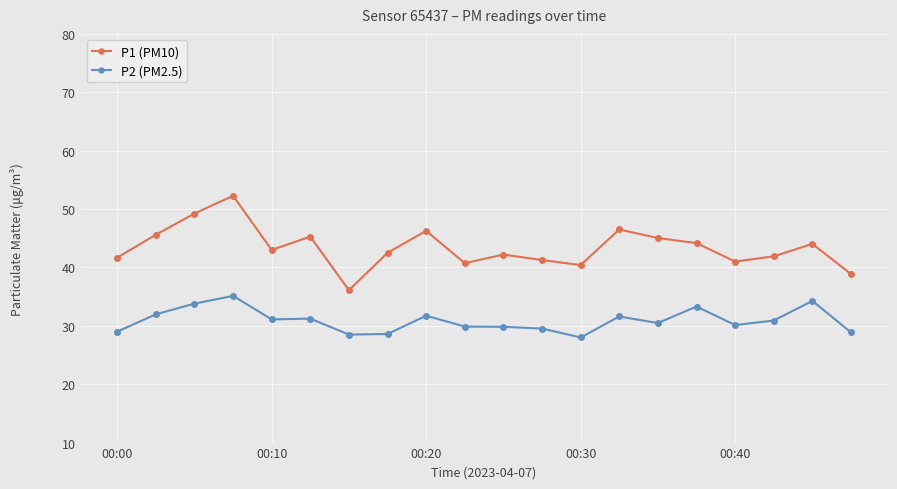

Does the chart have visible grid lines?

Yes